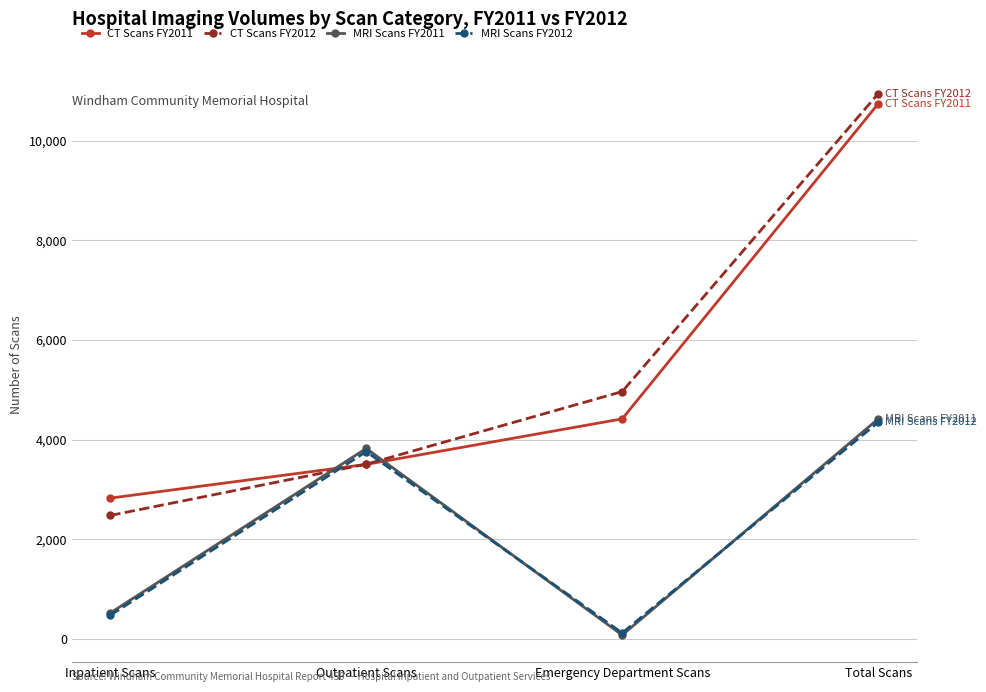

Reading left to right, list all the values displayed in this chart.

CT Scans FY2011: Inpatient Scans=2825	Outpatient Scans=3503	Emergency Department Scans=4417	Total Scans=10745
CT Scans FY2012: Inpatient Scans=2477	Outpatient Scans=3506	Emergency Department Scans=4965	Total Scans=10948
MRI Scans FY2011: Inpatient Scans=518	Outpatient Scans=3823	Emergency Department Scans=74	Total Scans=4415
MRI Scans FY2012: Inpatient Scans=473	Outpatient Scans=3759	Emergency Department Scans=116	Total Scans=4348